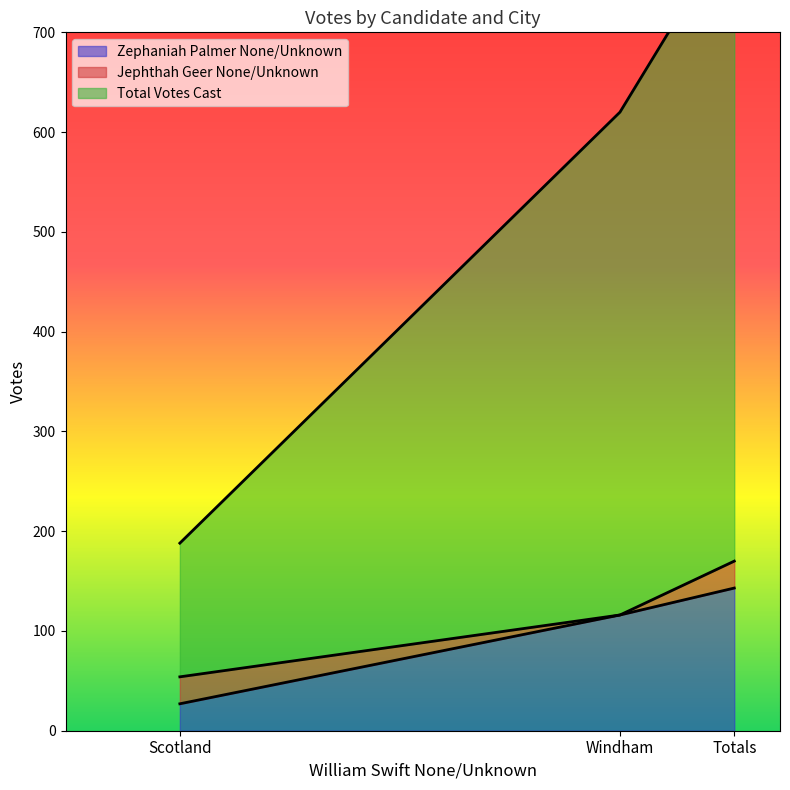

Rank the categories by Total Votes Cast value from highest to lowest.

Totals, Windham, Scotland